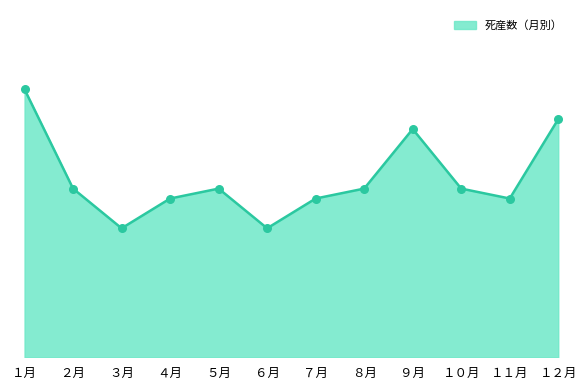

Between ３月 and ７月, which is larger?

７月